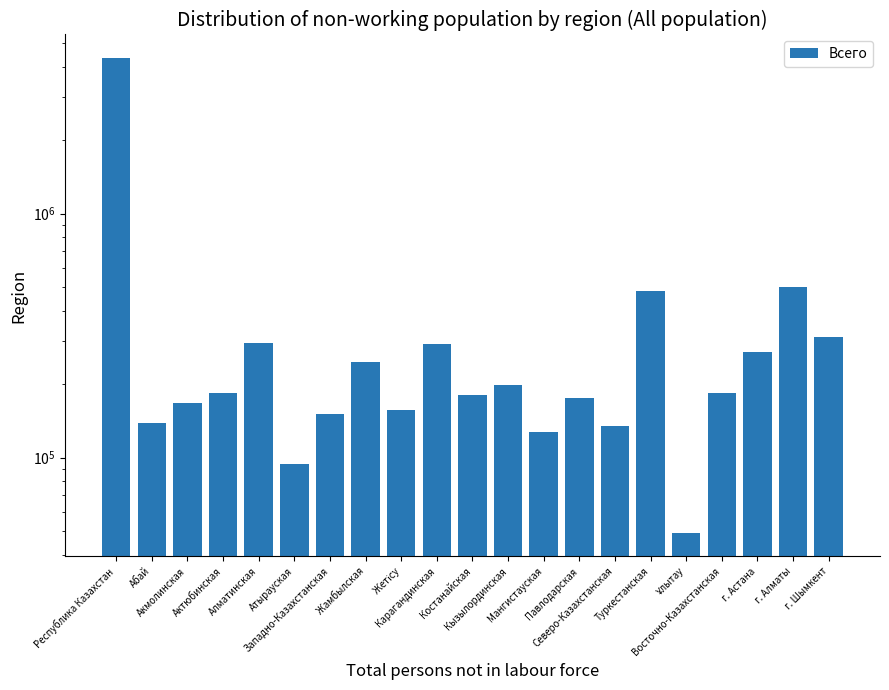

How many series are shown in this chart?

1